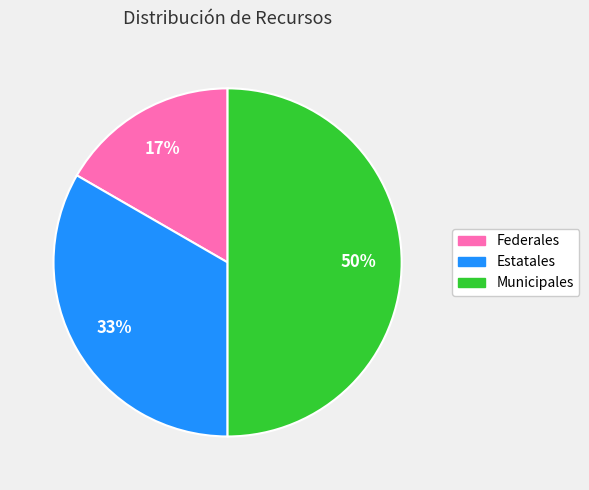

Between Municipales and Estatales, which is larger?

Municipales